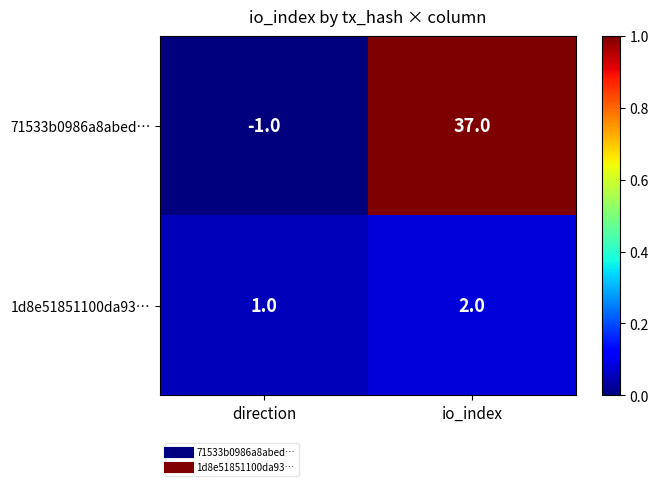

What is the total value across all series at io_index?

39